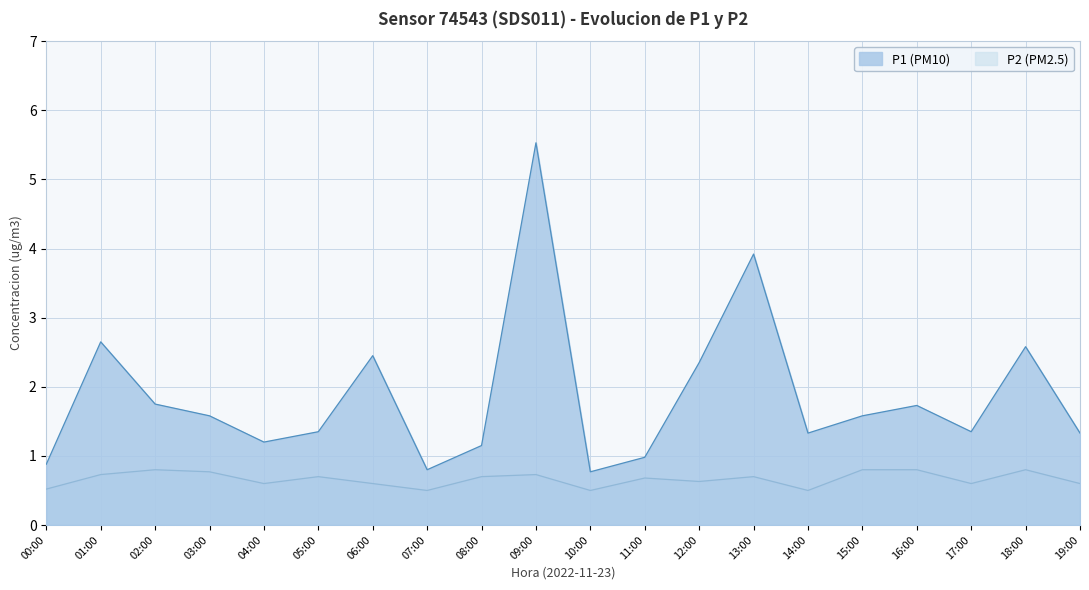

What is the difference between the highest and lowest values at 01:00?

1.9